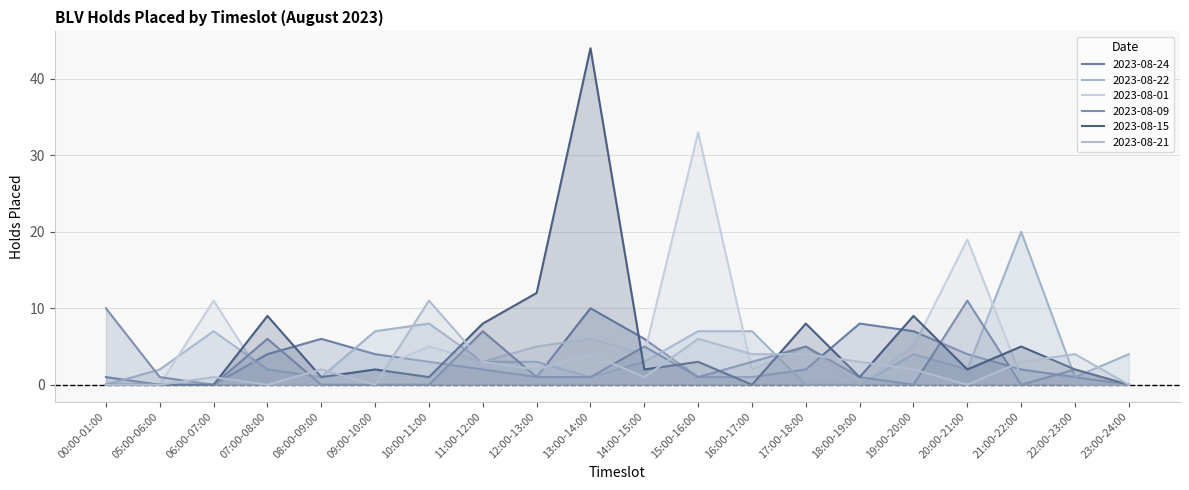

How many lines are shown in the chart?

6